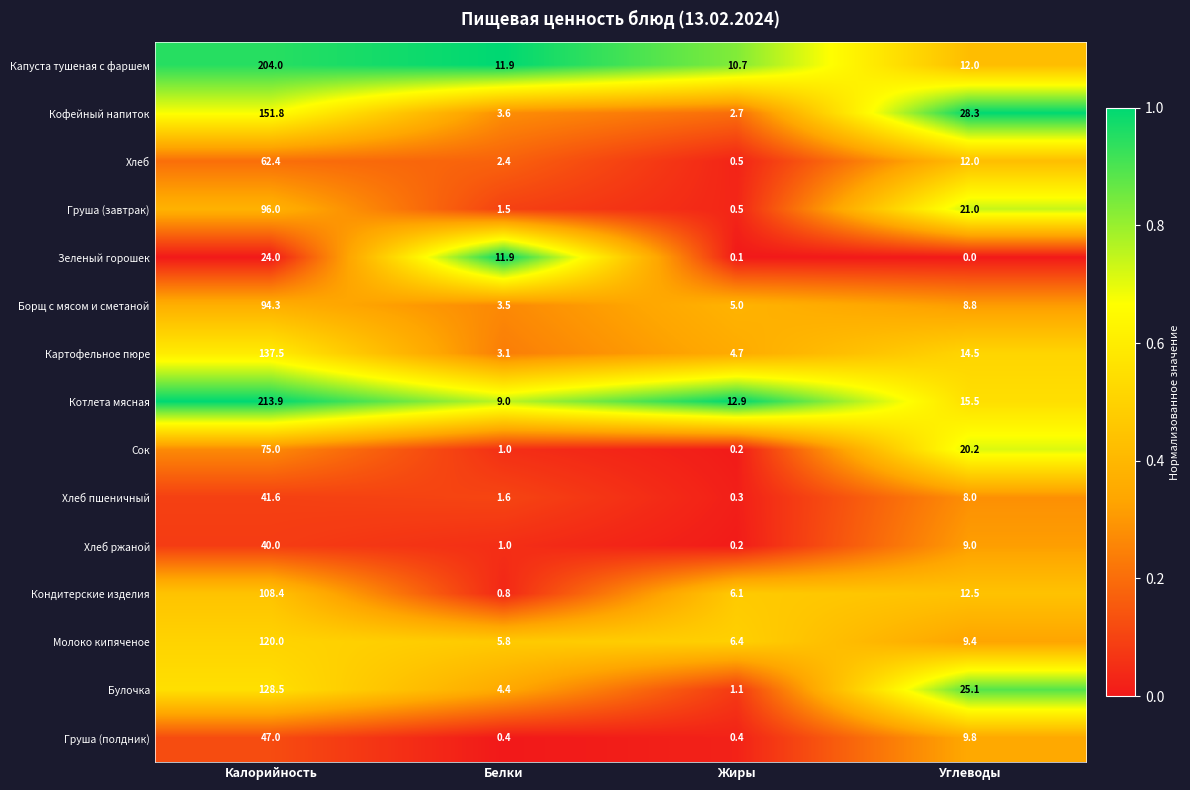

What is the difference between the Хлеб пшеничный values at Калорийность and Углеводы?

33.6